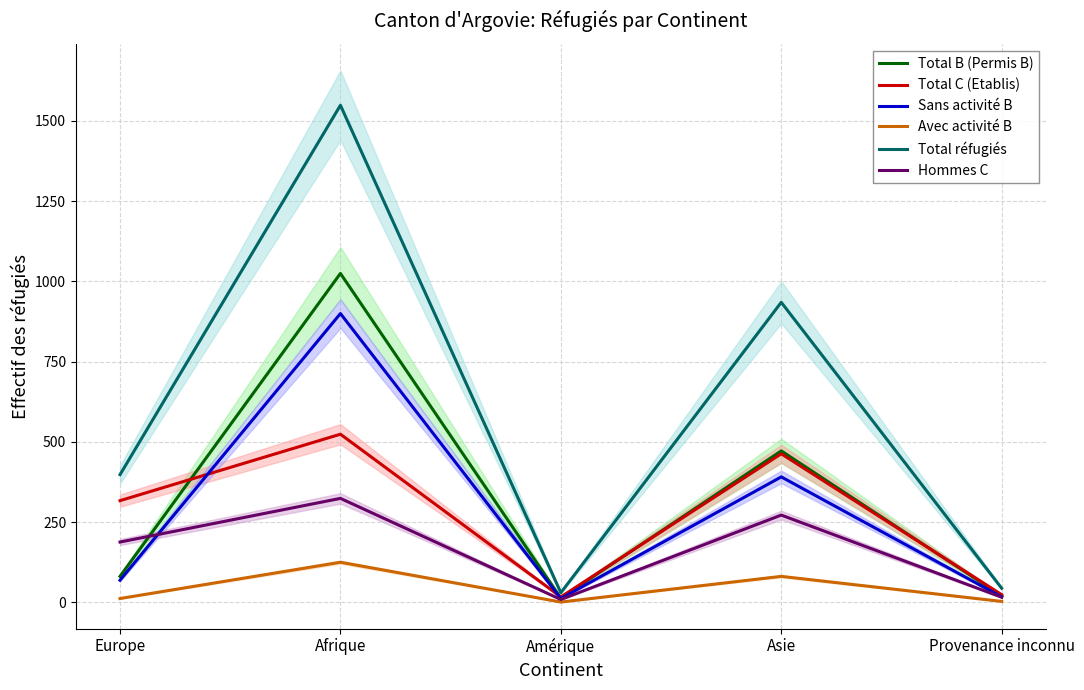

True or false: Sans activité B and Avec activité B intersect in this chart.

False